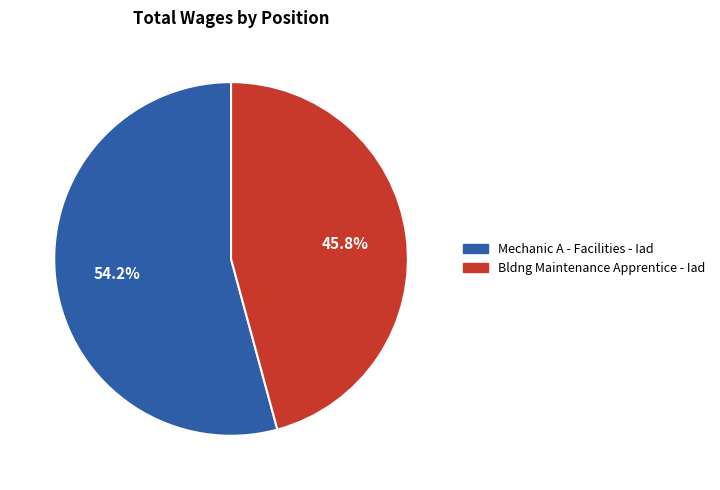

Is it true that Mechanic A - Facilities - Iad is 54% of the pie?

True